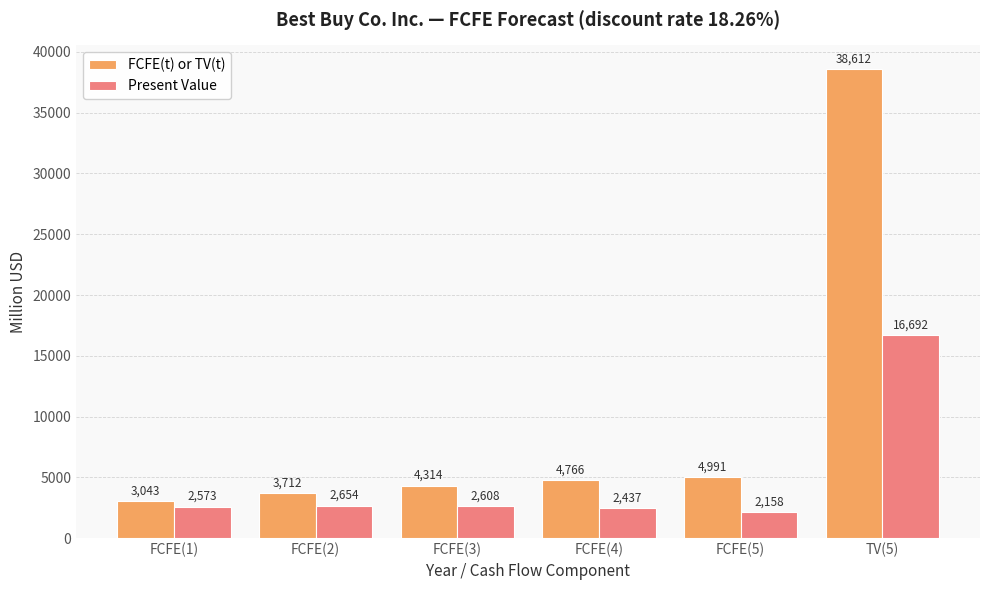

Where is FCFE(t) or TV(t) nearest to the value 20827?

FCFE(5)